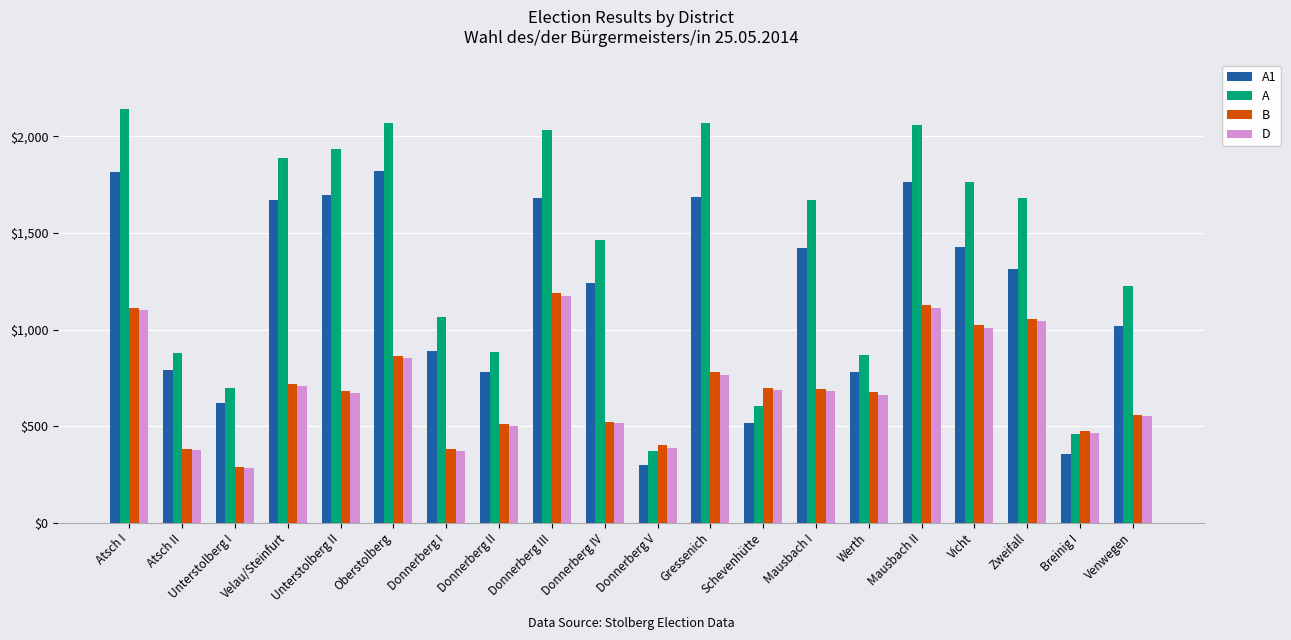

How many groups of bars are there?

20